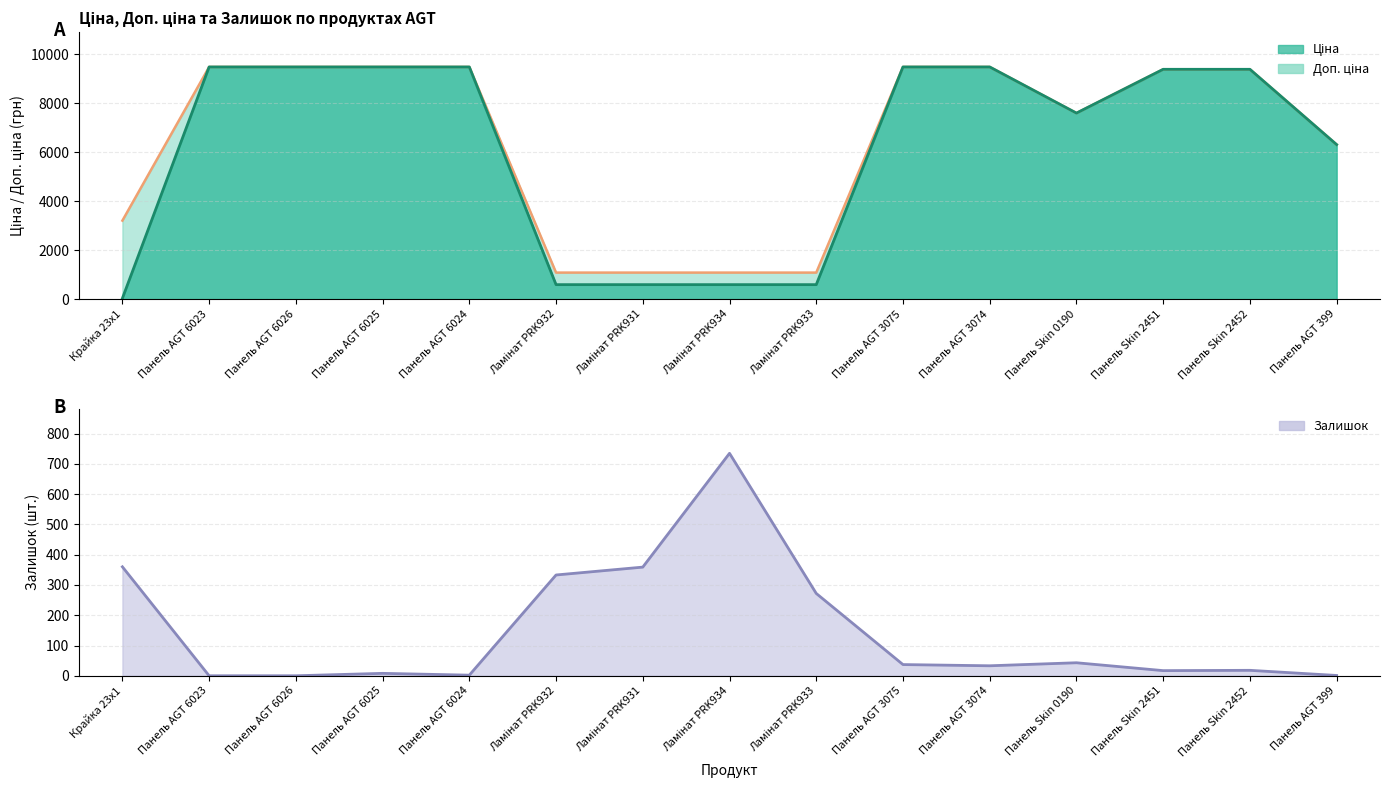

What is the total value across all series at Ламінат PRK933?

1943.6